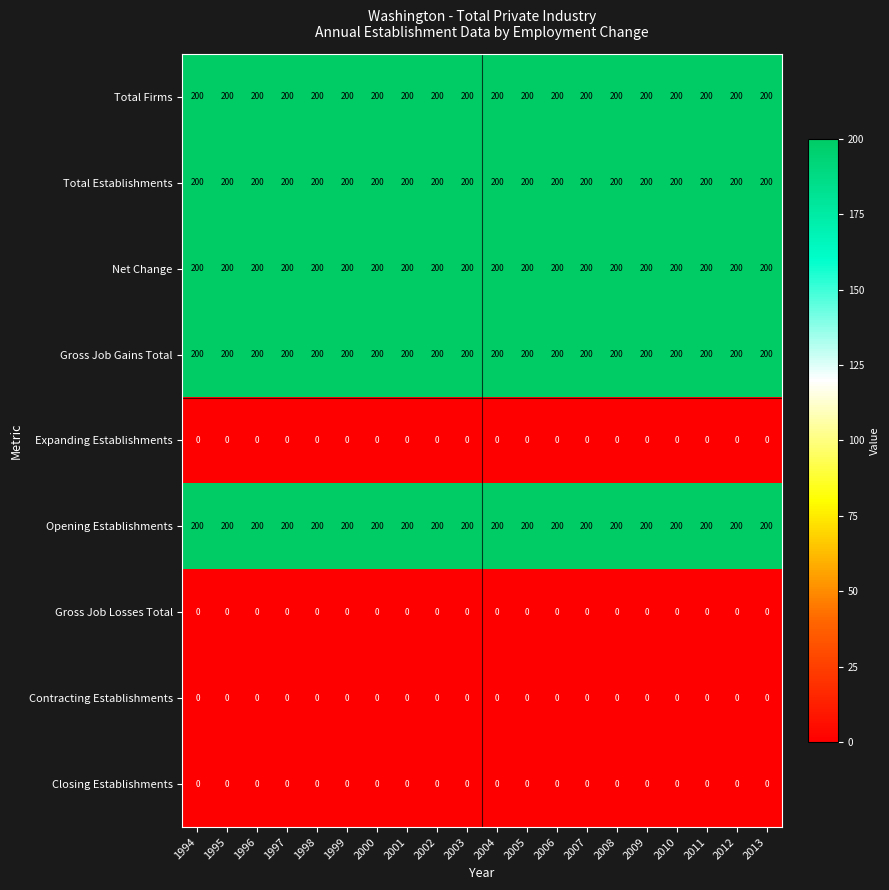

The Total Firms series shows 200 at 2002. True or false?

True